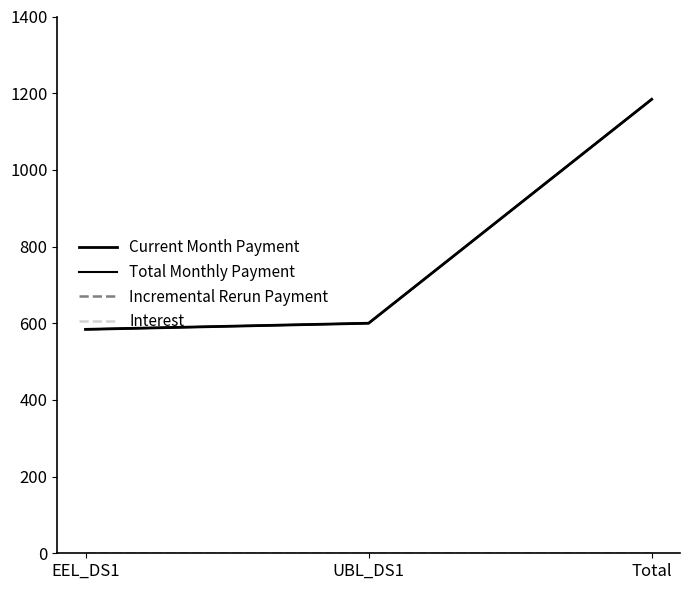

What position from the right is UBL_DS1?

2